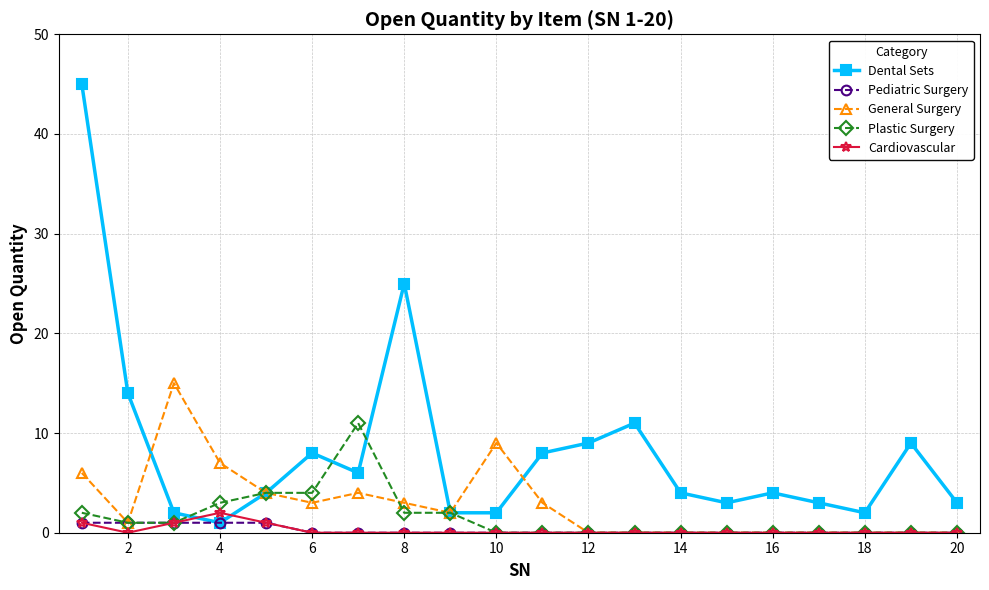

What is the highest value of the General Surgery series?

15